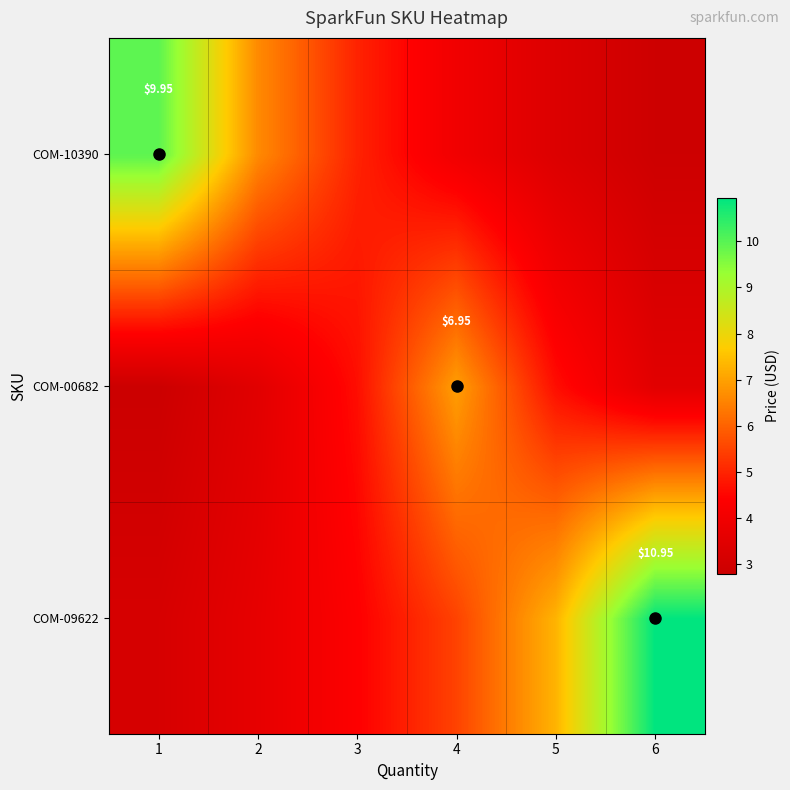

What is the difference between the maximum and minimum values in the COM-10390 series?

7.1